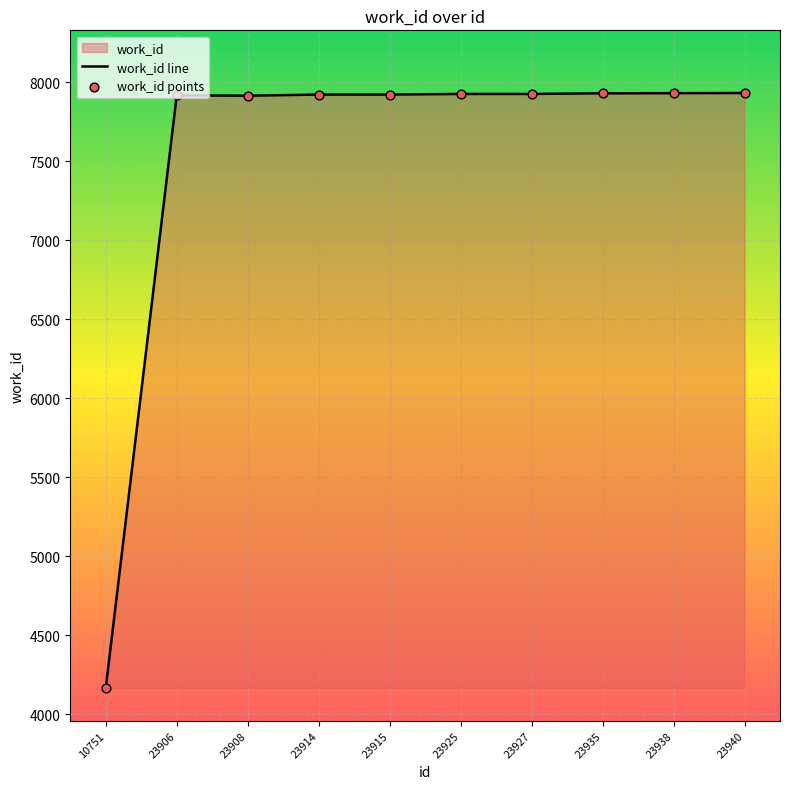

Which series contains the lowest Y value?

work_id line